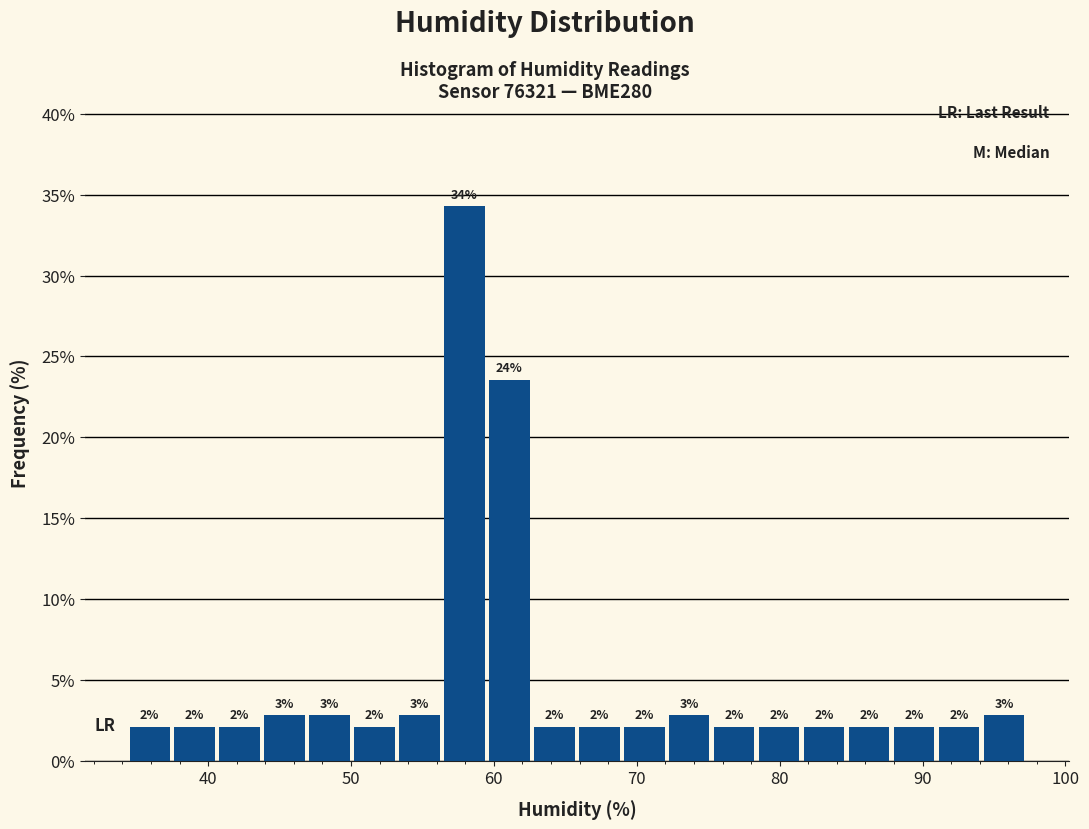

Read against the x-axis, roughly where is the centre of the tallest bar?

58